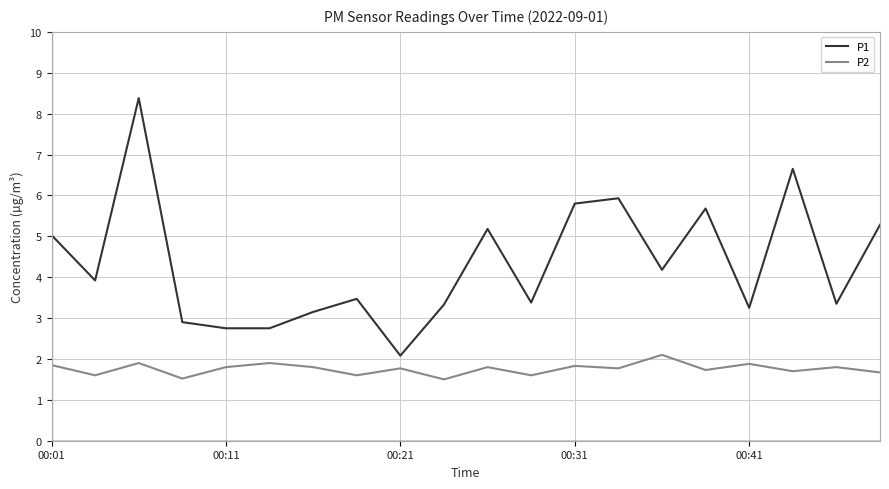

Which series has the widest spread of values?

P1